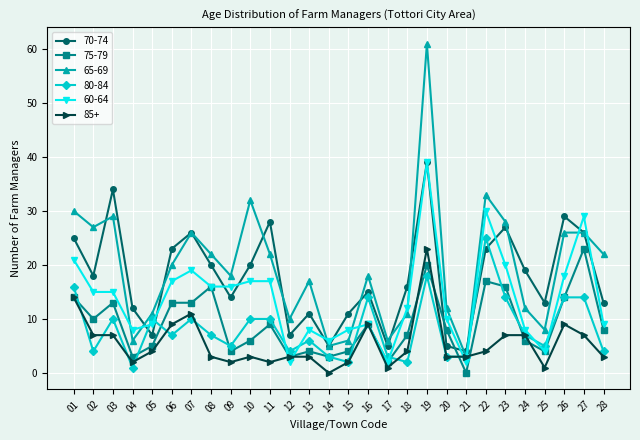

How many data points does each series have?

28